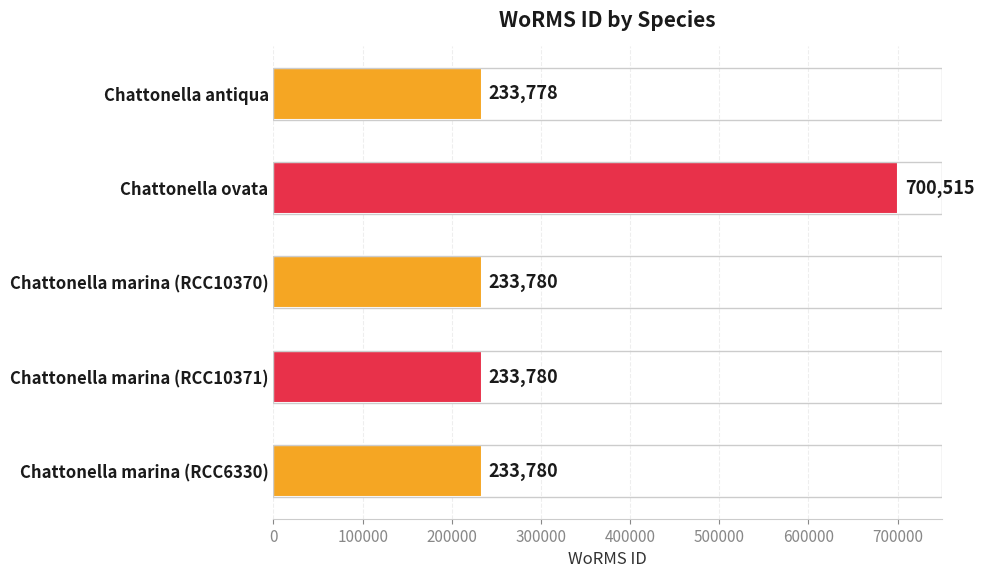

Reading top to bottom, list all the values displayed in this chart.

Chattonella antiqua=233778	Chattonella ovata=700515	Chattonella marina (RCC10370)=233780	Chattonella marina (RCC10371)=233780	Chattonella marina (RCC6330)=233780